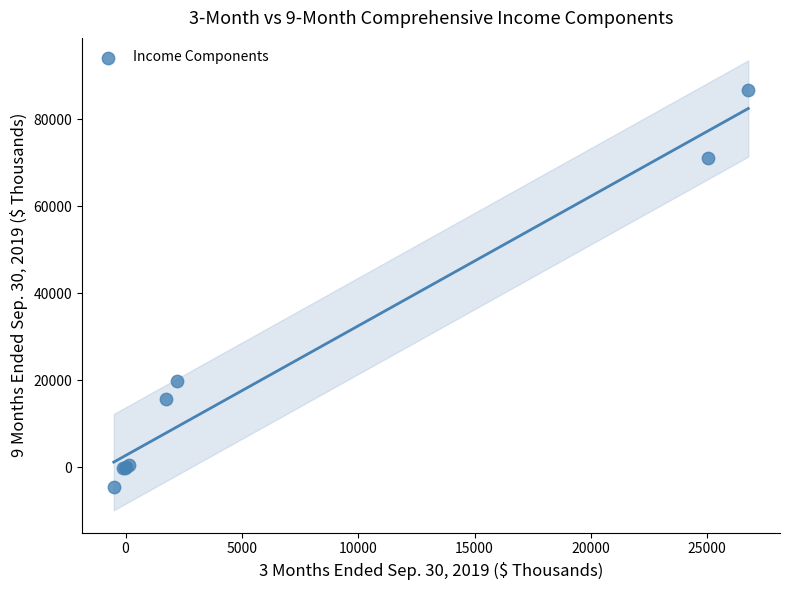

What Y value in the scatter plot is closest to 41078?

19814